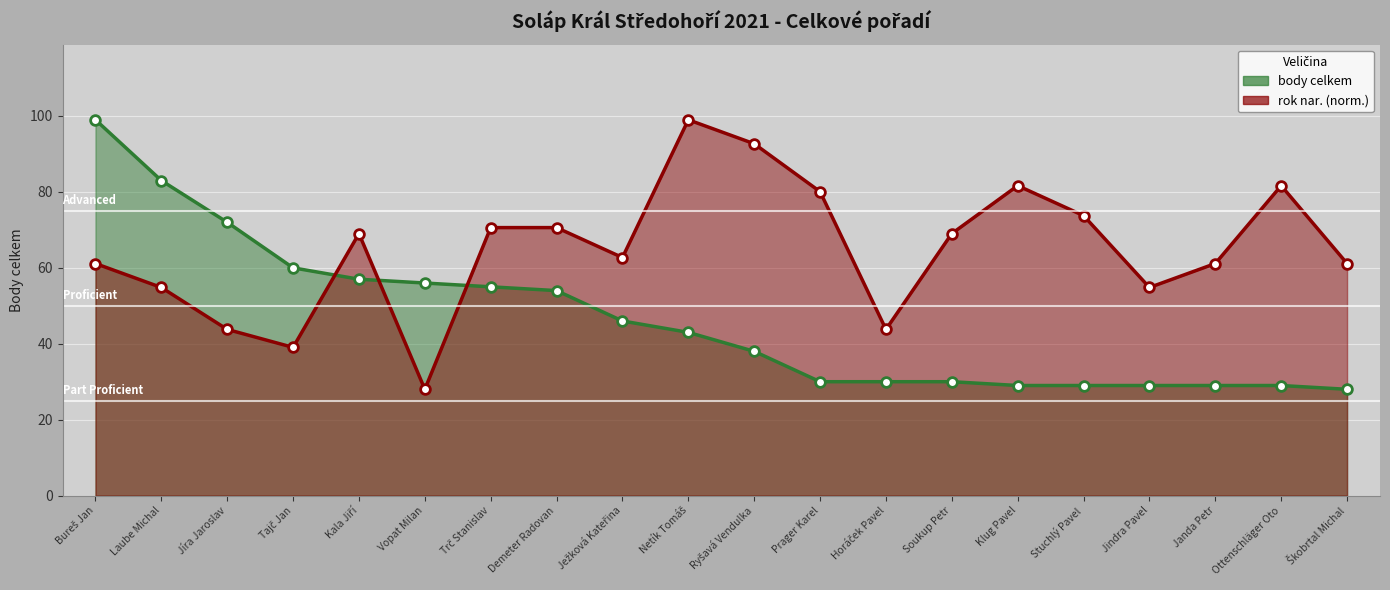

In rok nar., how many points are lower than both neighbors (excluding endpoints)?

5